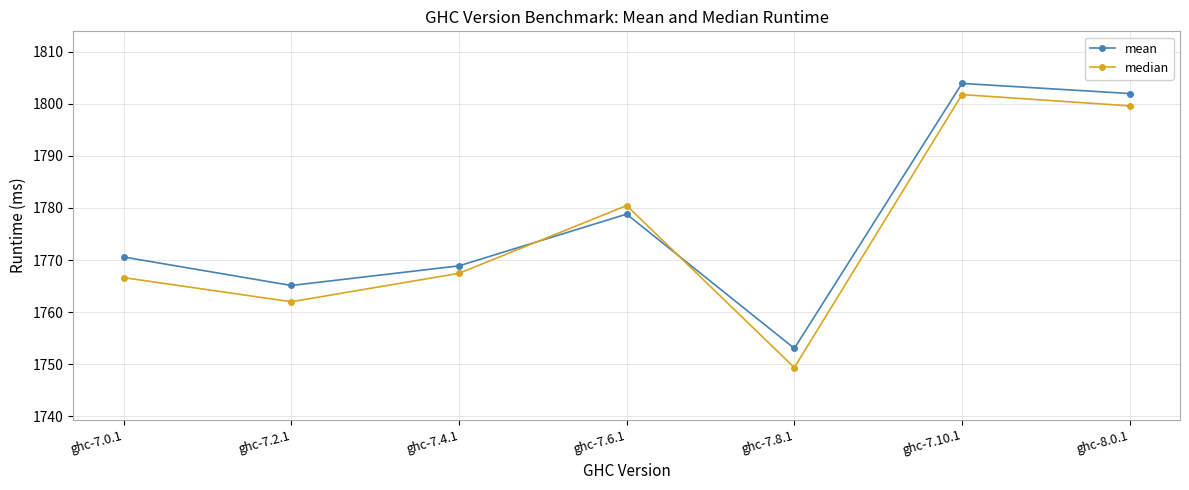

Between ghc-7.8.1 and ghc-7.10.1, which series saw the biggest shift?

median